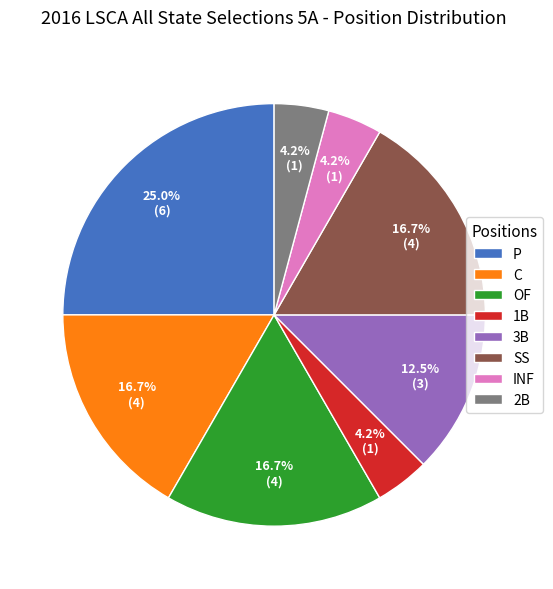

Which slice is the largest?

P